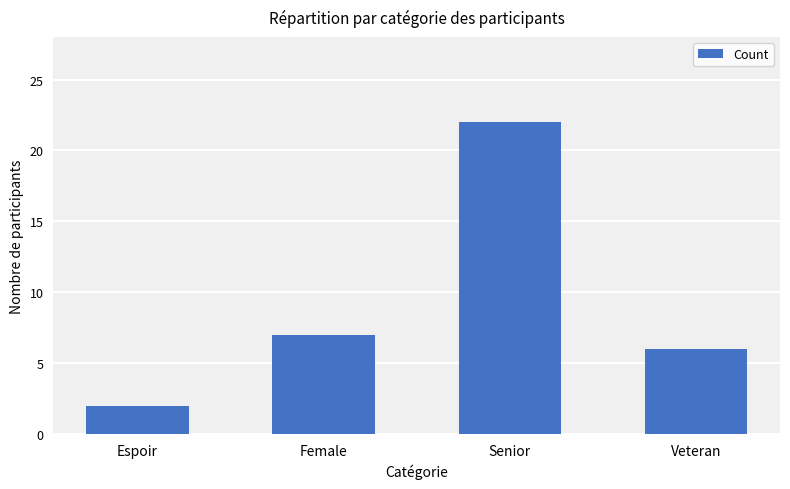

What is the value of the 2nd bar from the left?

7